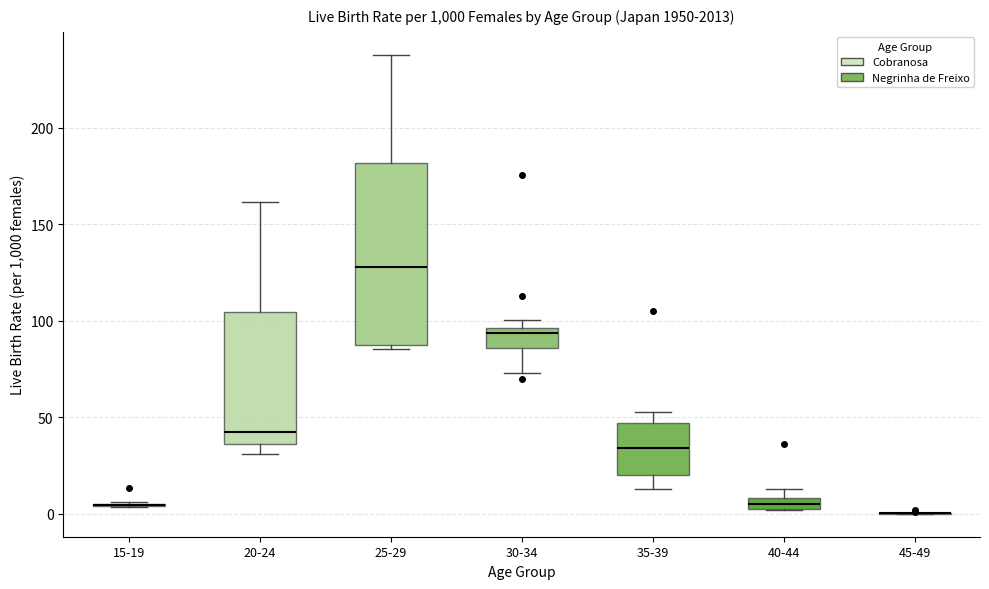

Which box is the tallest, from its lower edge to its upper edge?

25-29